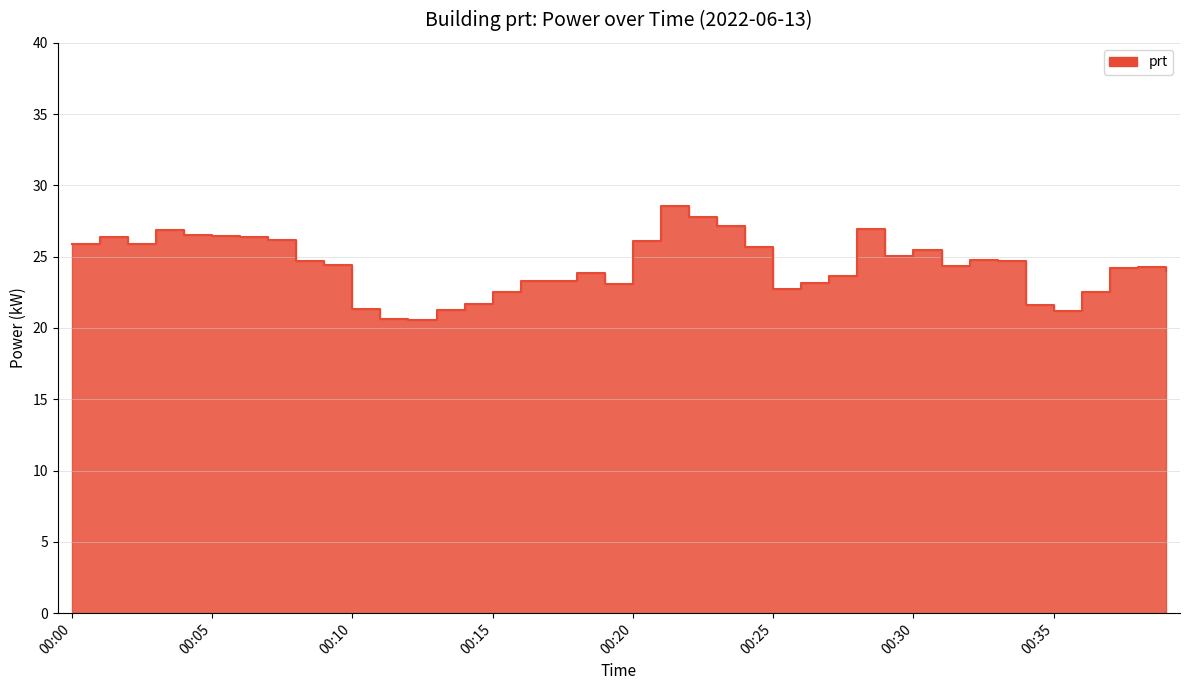

How many data points does each series have?

40